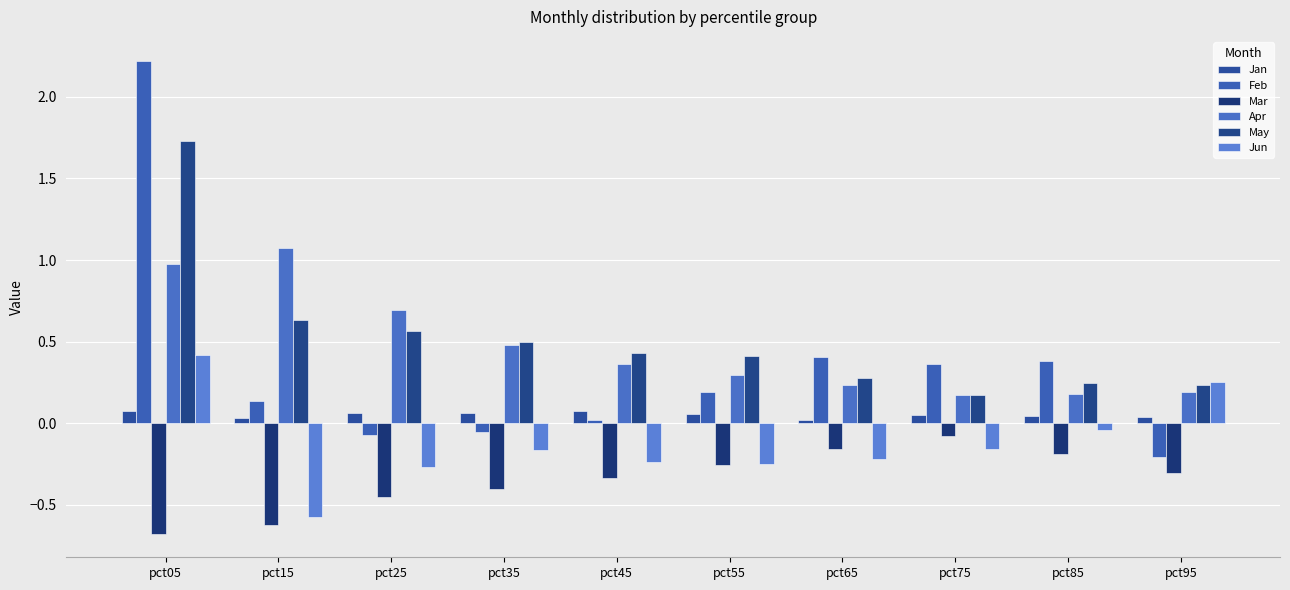

How many groups of bars are there?

10